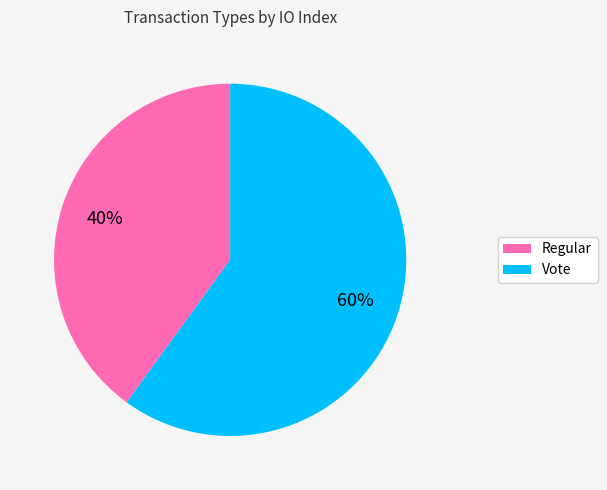

Between Vote and Regular, which is larger?

Vote